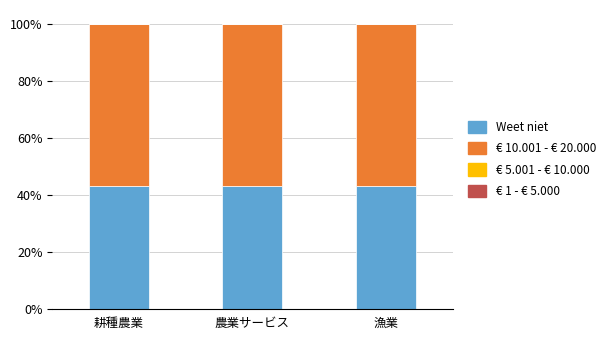

Does the chart contain stacked bars?

Yes